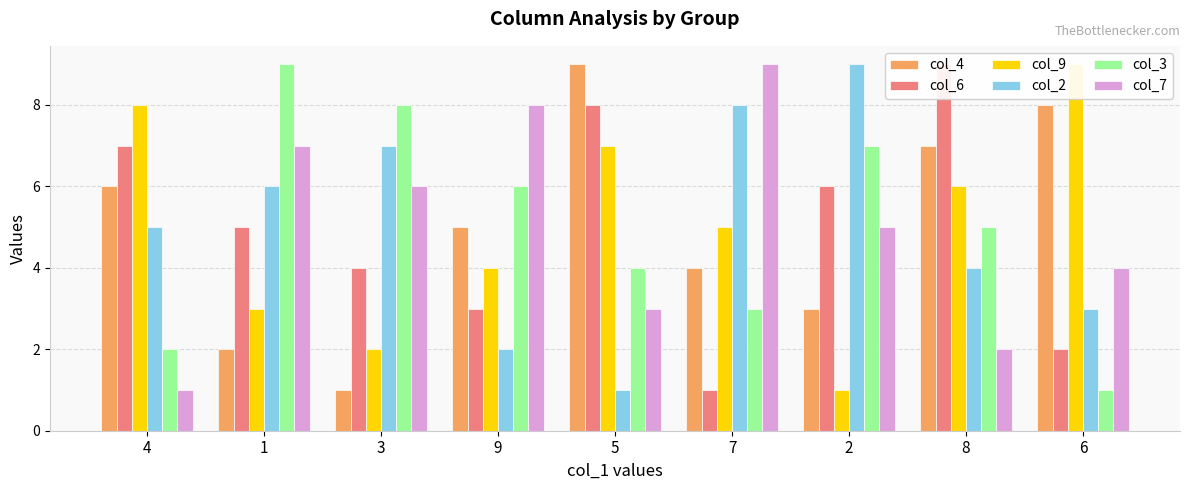

Is it true that col_7 equals 1 at 4?

True